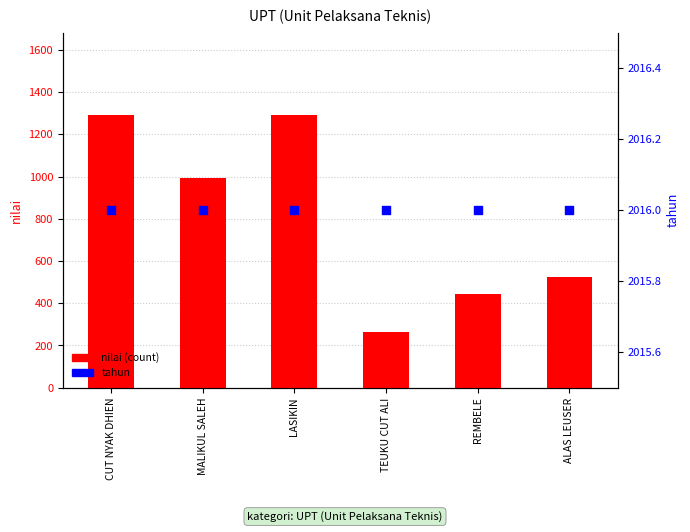

Is the value of tahun at REMBELE greater than the value of nilai (count) at ALAS LEUSER?

Yes